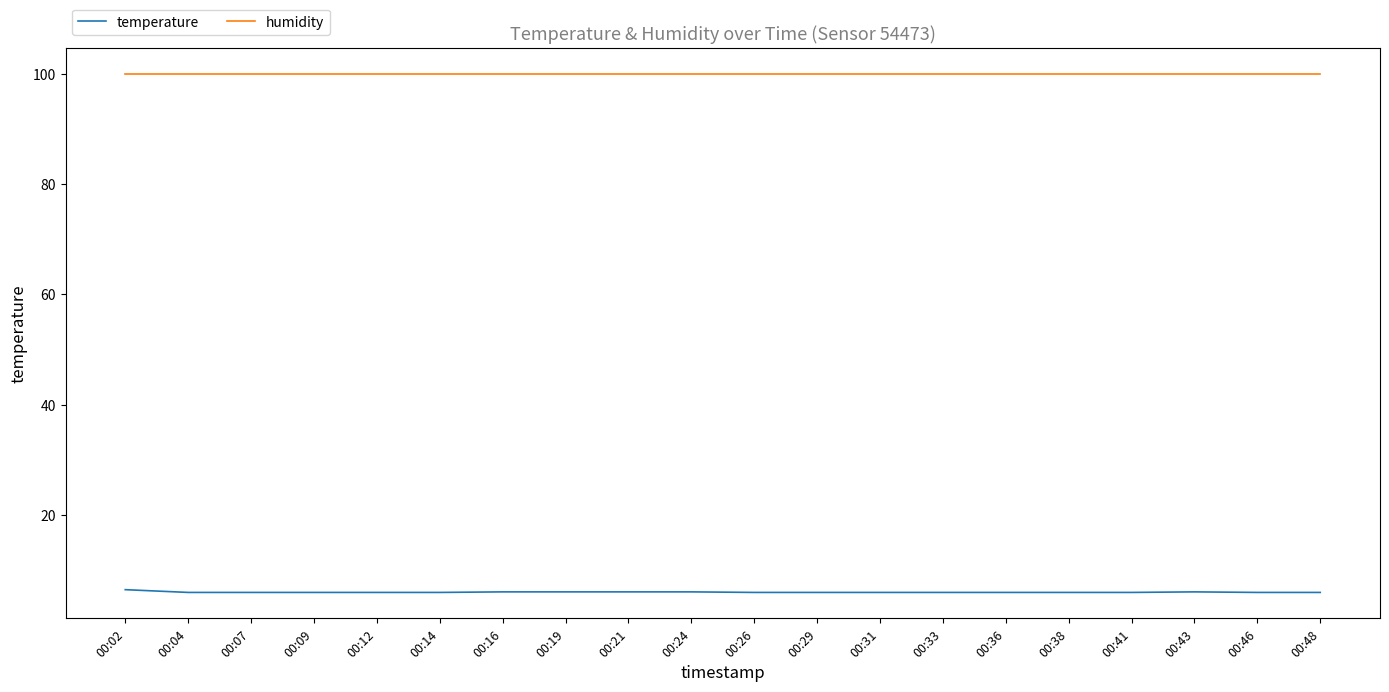

True or false: temperature and humidity intersect in this chart.

False